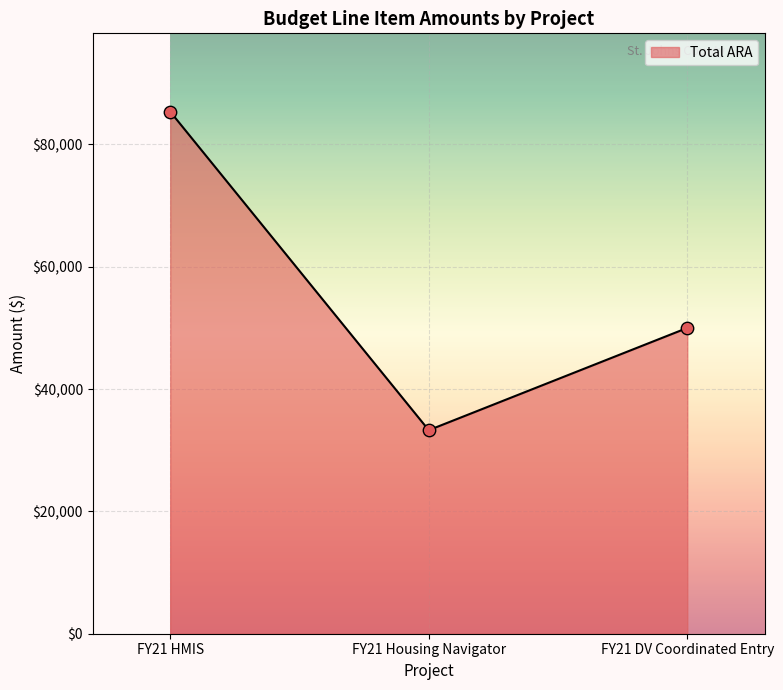

What is the change in value from FY21 HMIS to FY21 Housing Navigator?

-52083